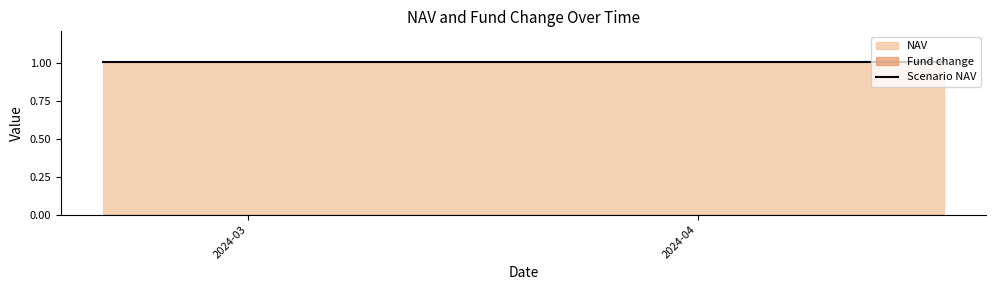

Reading left to right, extract all data points from this chart.

NAV: 18-04-2024=1.0	17-04-2024=1.0	16-04-2024=1.0	15-04-2024=1.0	12-04-2024=1.0	09-04-2024=1.0	08-04-2024=1.0	05-04-2024=1.0	04-04-2024=1.0	03-04-2024=1.0	02-04-2024=1.0	01-04-2024=1.0	29-03-2024=1.0	27-03-2024=1.0	26-03-2024=1.0	25-03-2024=1.0	22-03-2024=1.0	21-03-2024=1.0	20-03-2024=1.0	19-03-2024=1.0	18-03-2024=1.0	15-03-2024=1.0	14-03-2024=1.0	13-03-2024=1.0	12-03-2024=1.0	11-03-2024=1.0	08-03-2024=1.0	07-03-2024=1.0	06-03-2024=1.0	05-03-2024=1.0	04-03-2024=1.0	01-03-2024=1.0	29-02-2024=1.0	28-02-2024=1.0	27-02-2024=1.0	26-02-2024=1.0	23-02-2024=1.0	22-02-2024=1.0	21-02-2024=1.0	20-02-2024=1.0
Fund change: 18-04-2024=0.0	17-04-2024=0.0	16-04-2024=0.0	15-04-2024=0.0	12-04-2024=0.0	09-04-2024=0.0	08-04-2024=0.0	05-04-2024=0.0	04-04-2024=0.0	03-04-2024=0.0	02-04-2024=0.0	01-04-2024=0.0	29-03-2024=0.0	27-03-2024=0.0	26-03-2024=0.0	25-03-2024=0.0	22-03-2024=0.0	21-03-2024=0.0	20-03-2024=0.0	19-03-2024=0.0	18-03-2024=0.0	15-03-2024=0.0	14-03-2024=0.0	13-03-2024=0.0	12-03-2024=0.0	11-03-2024=0.0	08-03-2024=0.0	07-03-2024=0.0	06-03-2024=0.0	05-03-2024=0.0	04-03-2024=0.0	01-03-2024=0.0	29-02-2024=0.0	28-02-2024=0.0	27-02-2024=0.0	26-02-2024=0.0	23-02-2024=0.0	22-02-2024=0.0	21-02-2024=0.0	20-02-2024=0.0